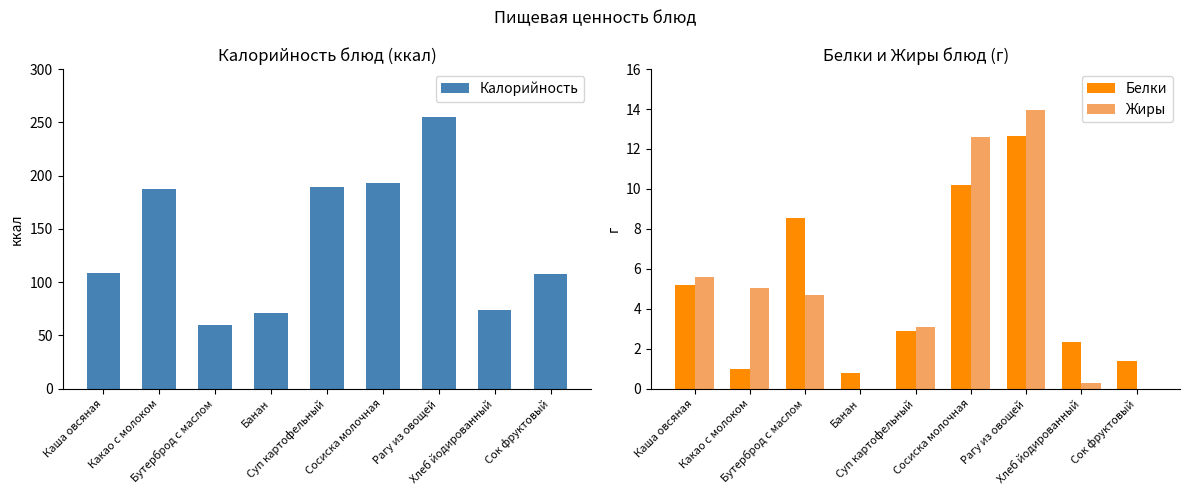

Reading right to left, what are all the values shown in this chart?

Калорийность: 108.0	73.5	255.2	193.0	189.0	71.3	60.1	187.1	109.0
Белки: 1.4	2.3	12.7	10.2	2.9	0.8	8.6	1.0	5.2
Жиры: 0.0	0.3	13.9	12.6	3.1	0.0	4.7	5.0	5.6